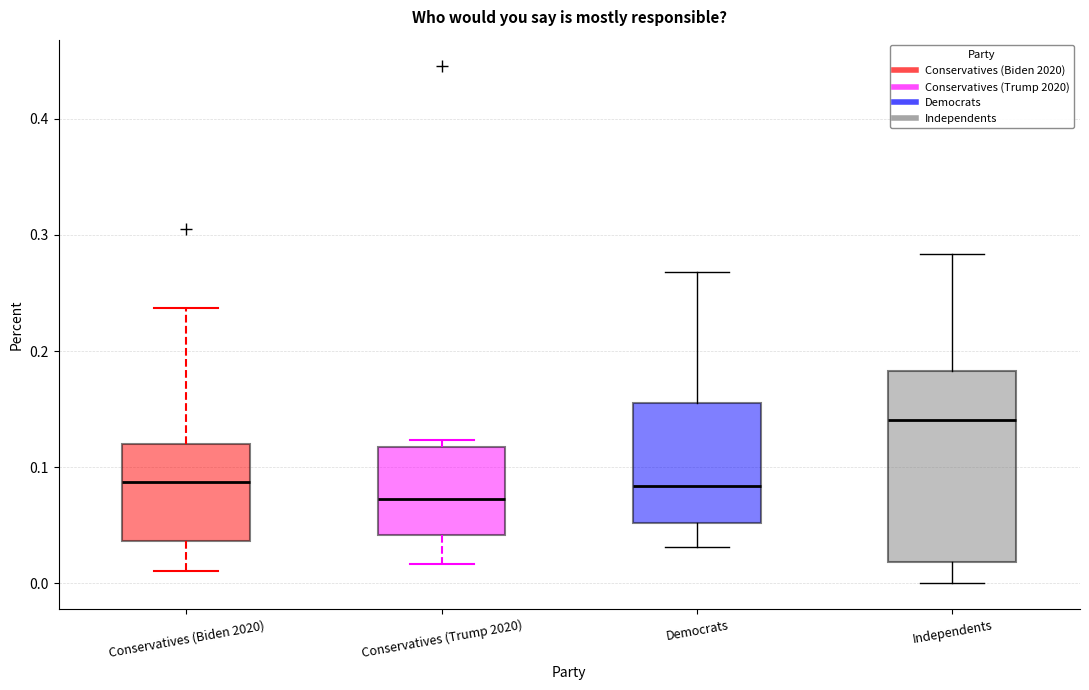

Where does the median line of the box for Democrats sit on the y-axis? The values are not printed on the chart, so give them approximately, as read against the axis.

0.08